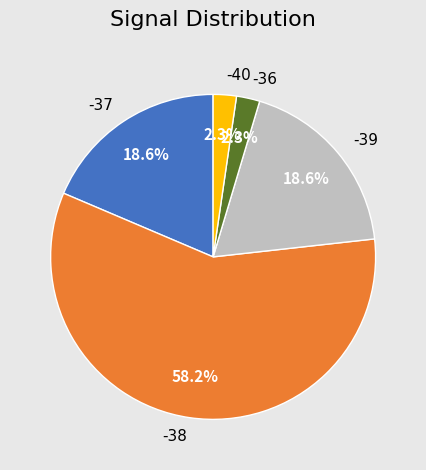

What percentage is the -37 slice, to the nearest percent?

19%